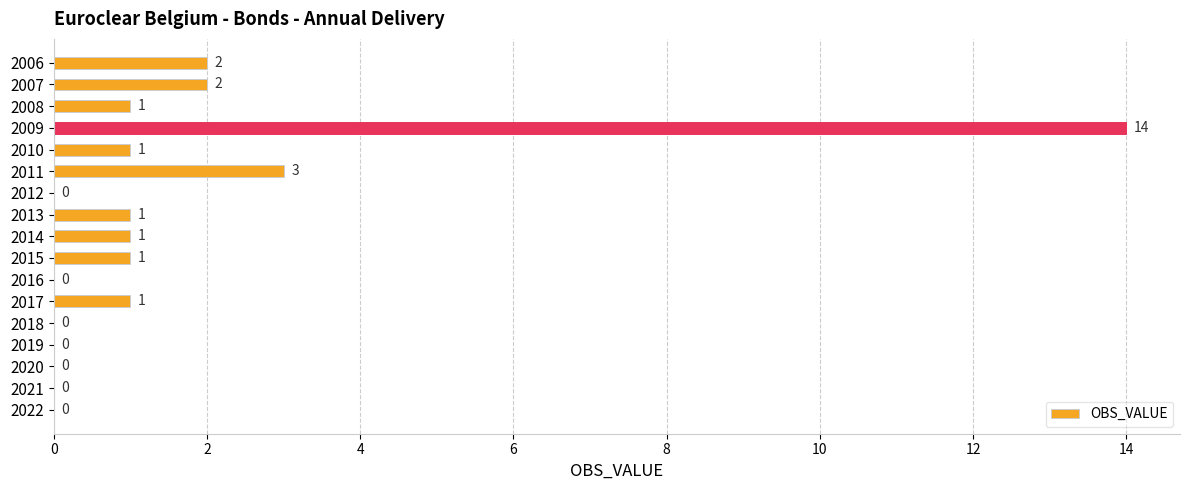

Reading bottom to top, extract all data points from this chart.

2022=0	2021=0	2020=0	2019=0	2018=0	2017=1	2016=0	2015=1	2014=1	2013=1	2012=0	2011=3	2010=1	2009=14	2008=1	2007=2	2006=2